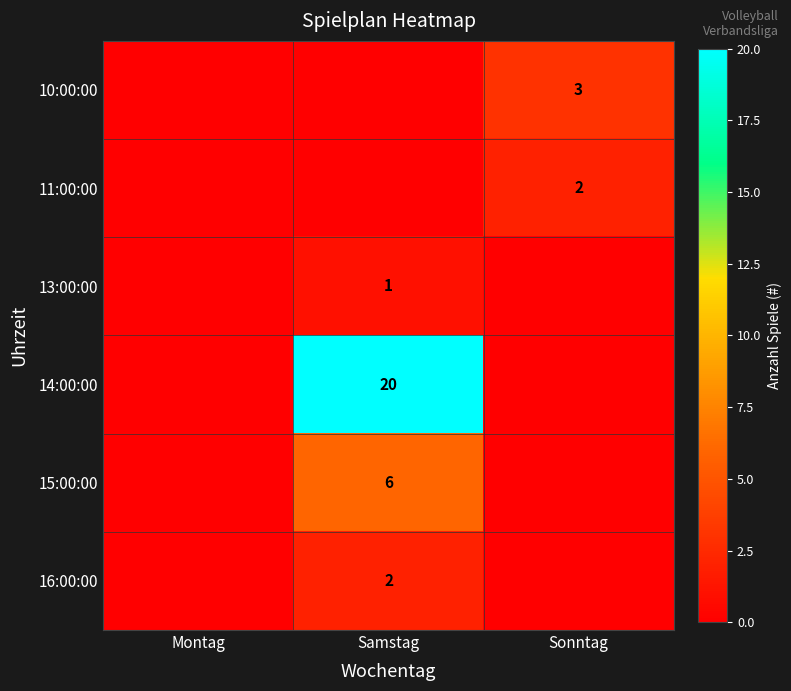

Is it true that 11:00:00 equals 2 at Sonntag?

True